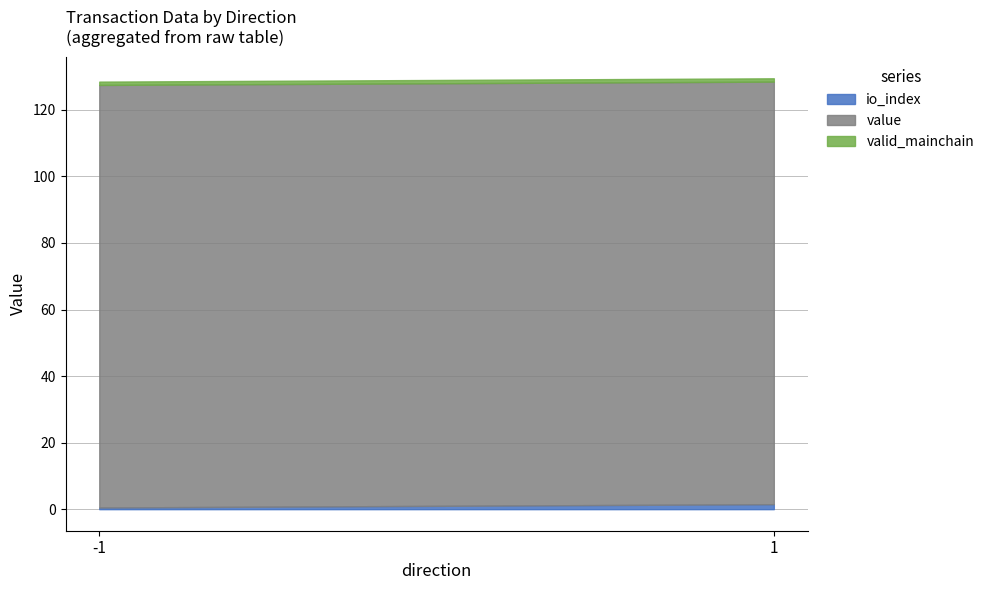

Rank the series by their maximum value, from lowest to highest.

valid_mainchain, io_index, value